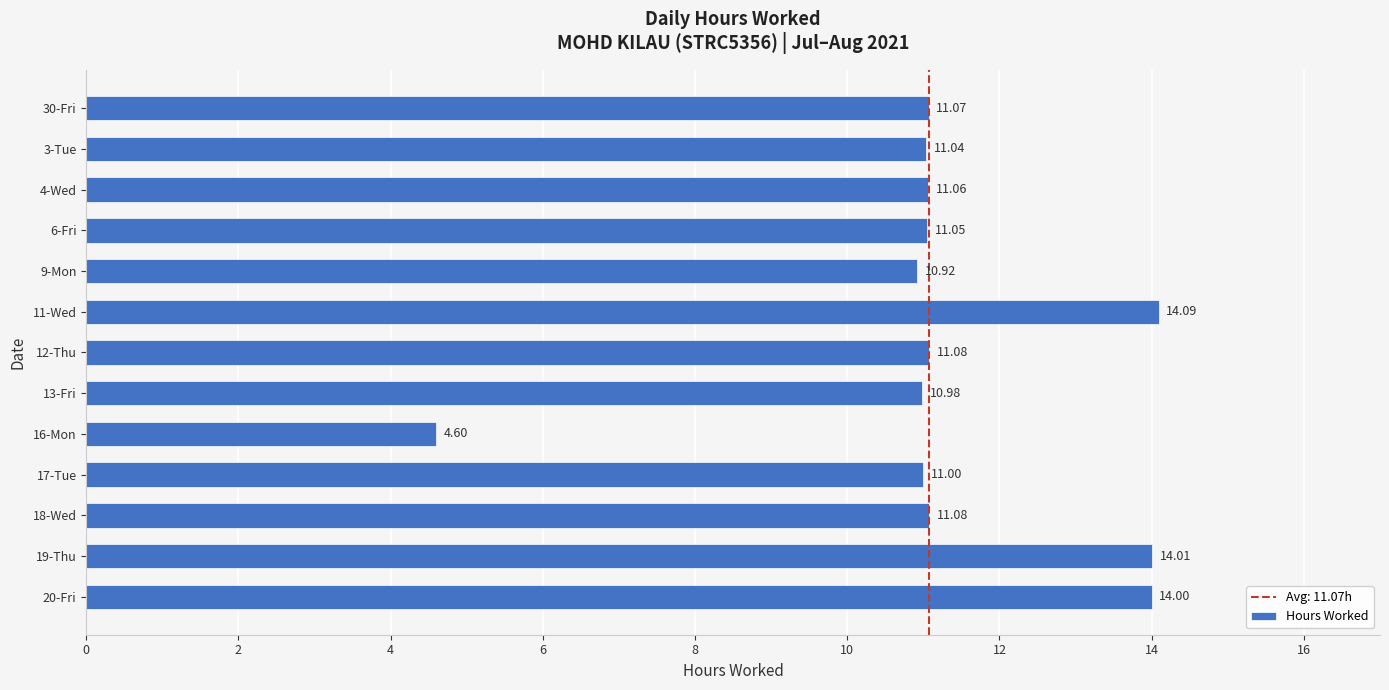

How many bars are there in total?

13